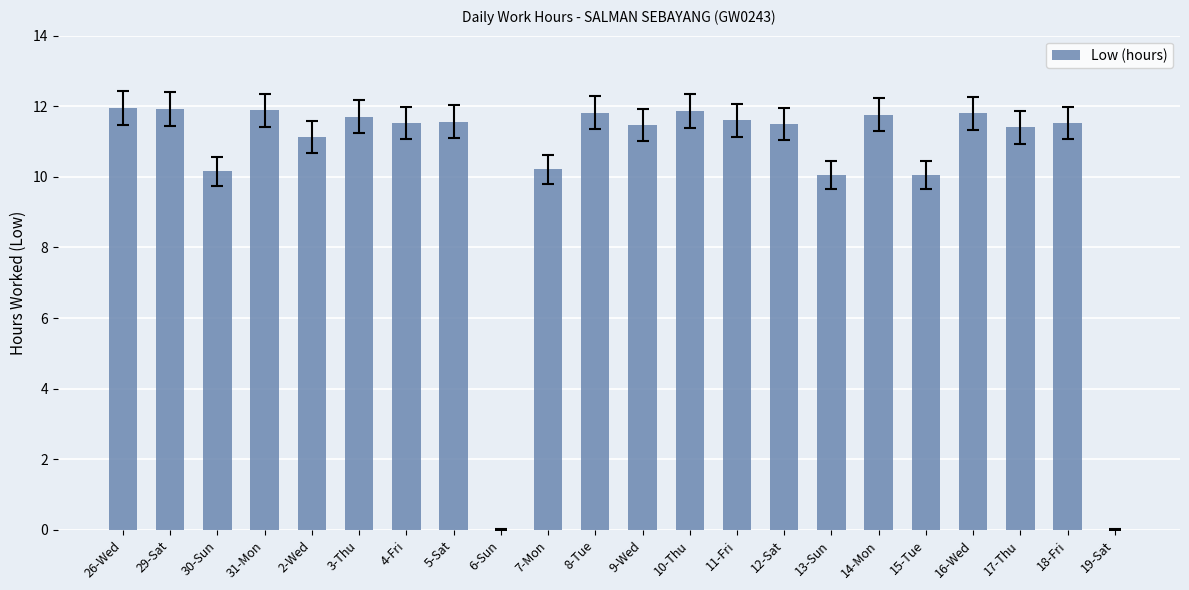

Is it true that the value at 10-Thu is 11.9?

True